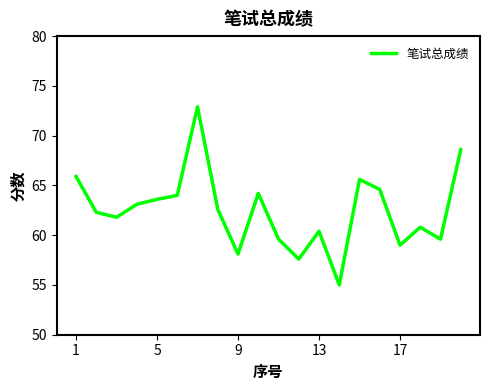

How many lines are shown in the chart?

1